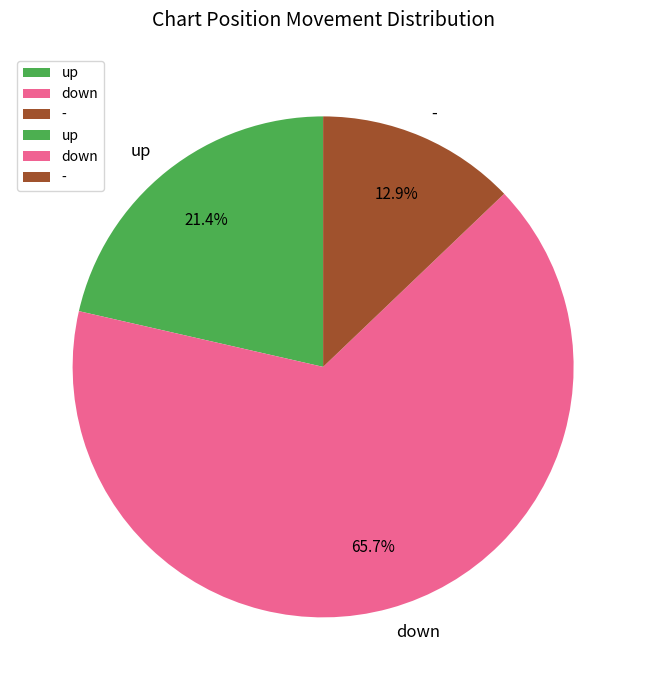

Which has a higher value, - or down?

down